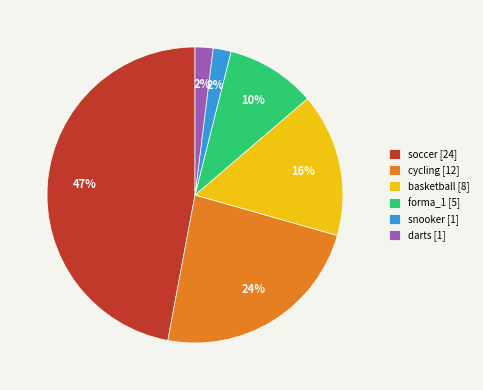

Is the sum of snooker and darts greater than half?

No